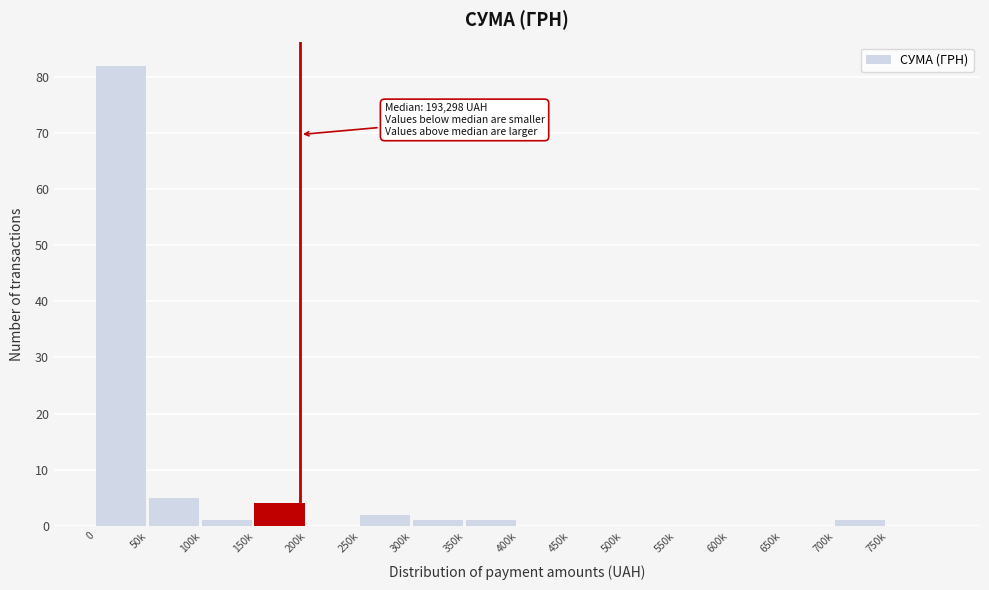

Reading left to right, extract all data points from this chart.

0=82	50k=5	100k=1	150k=4	200k=0	250k=2	300k=1	350k=1	400k=0	450k=0	500k=0	550k=0	600k=0	650k=0	700k=1	750k=0